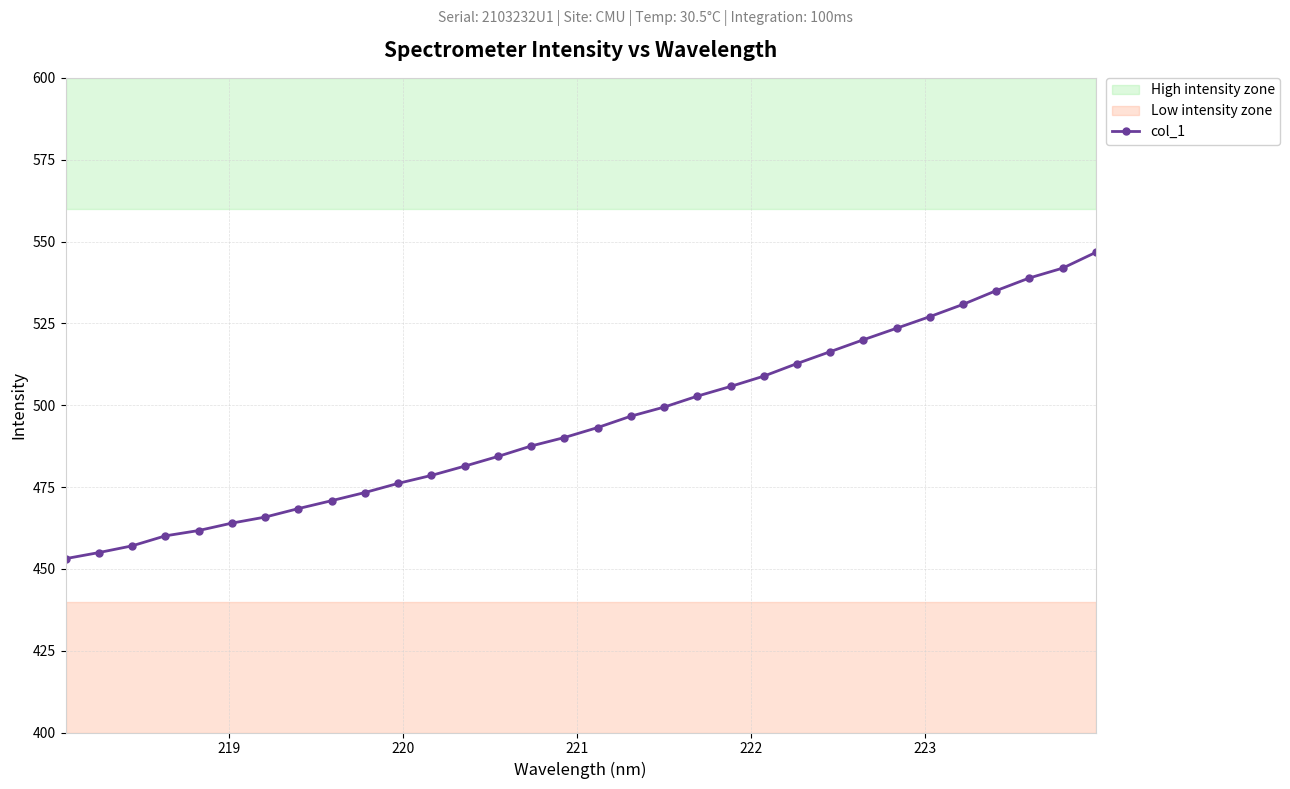

Does the chart have visible grid lines?

Yes